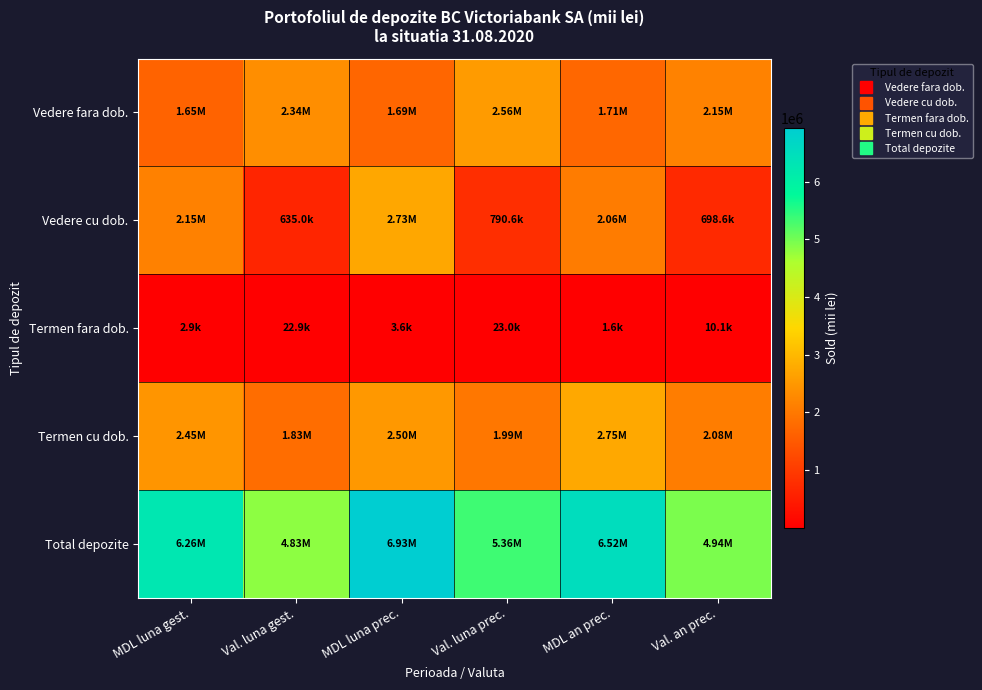

Rank the series at MDL an prec. from highest to lowest value.

Total depozite, Termen cu dob., Vedere cu dob., Vedere fara dob., Termen fara dob.